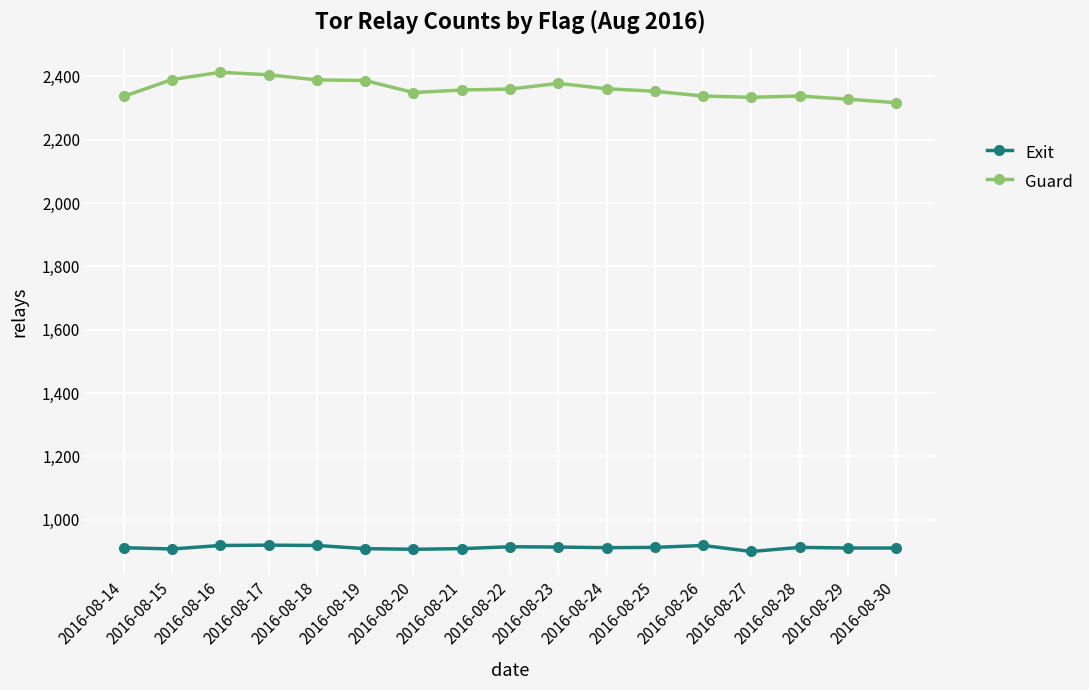

What is the spread (max minus min) of values at 2016-08-30?

1406